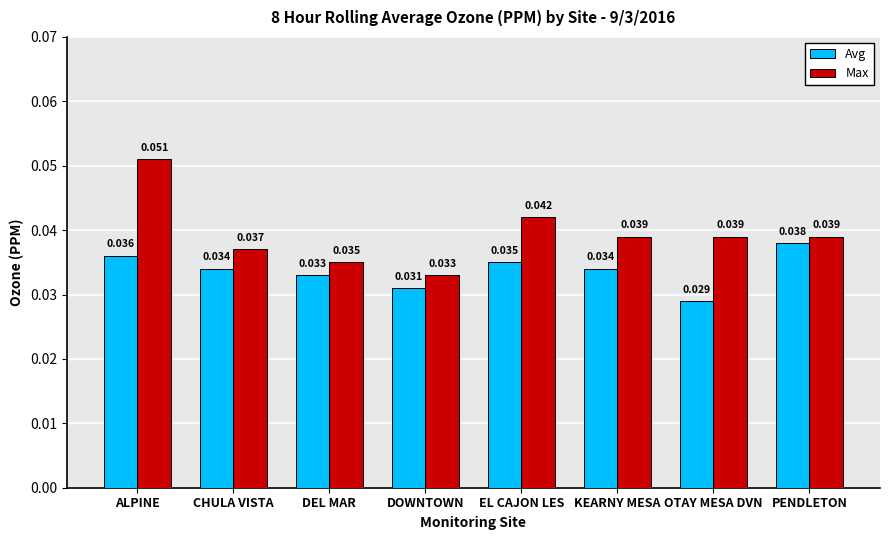

Which category has the highest value across all series?

ALPINE